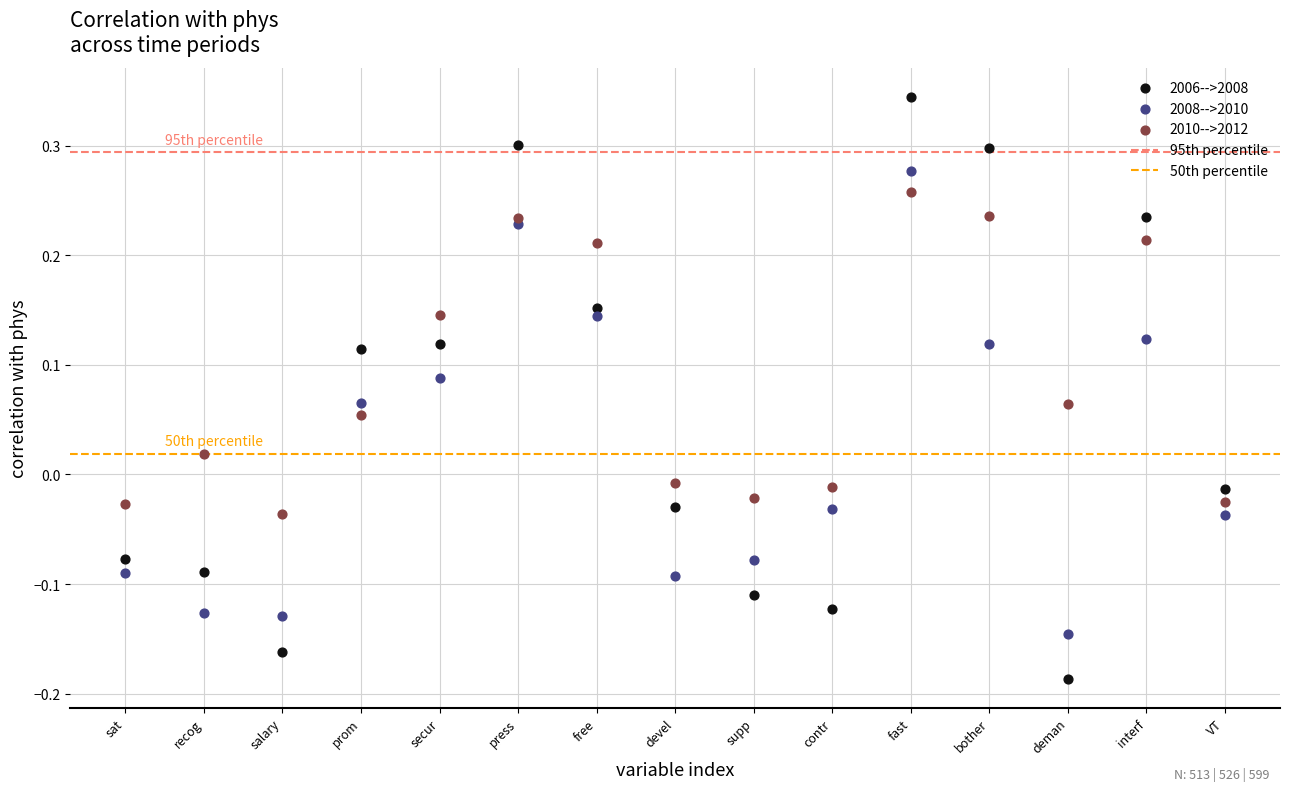

Which series contains the lowest Y value?

2006-->2008